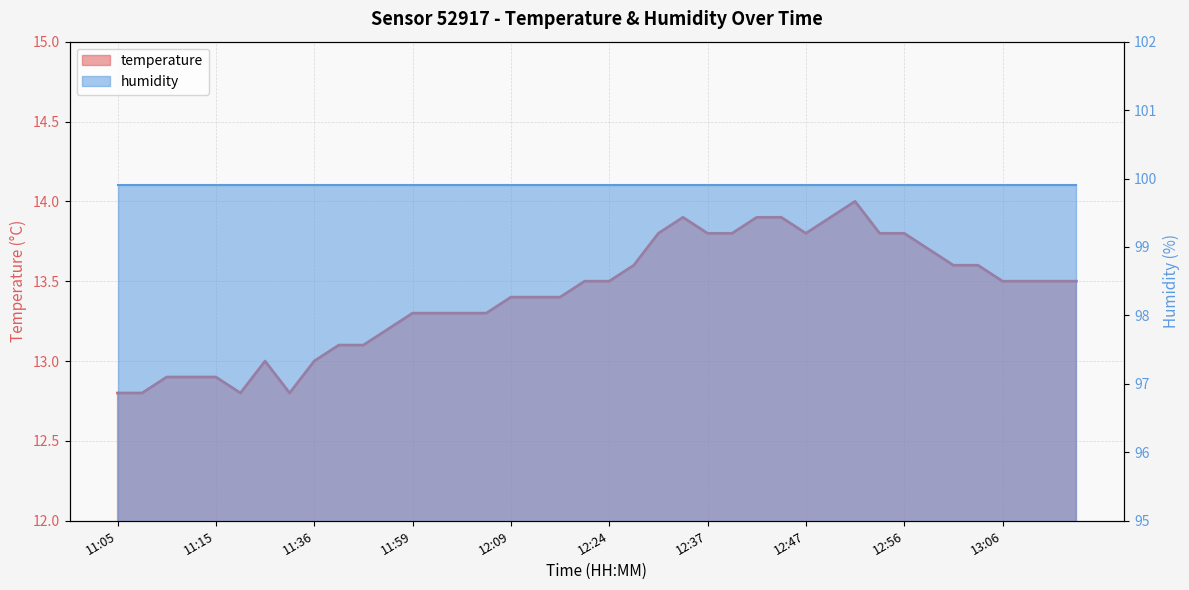

Approximately how many times larger is the value at 13:06 compared to 12:47?

1.0